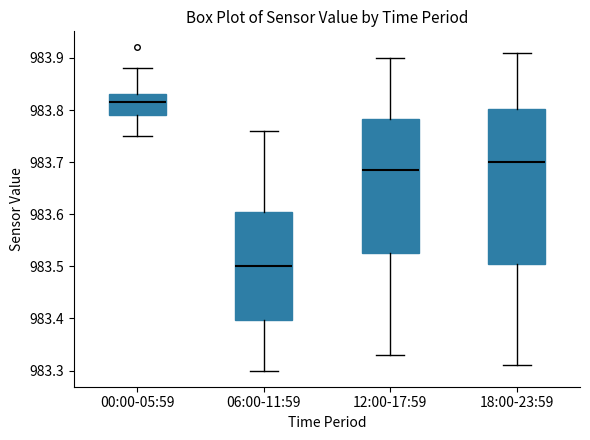

Reading left to right, transcribe this box plot: for each box, give where its median line is, the range the box spans, and where its two whiskers end, as read against the y-axis. The values are not printed on the chart, so give them approximately, as read against the axis.

00:00-05:59: median 983.82, box 983.79 to 983.83, whiskers 983.75 to 983.88
06:00-11:59: median 983.50, box 983.40 to 983.61, whiskers 983.30 to 983.76
12:00-17:59: median 983.69, box 983.53 to 983.78, whiskers 983.33 to 983.90
18:00-23:59: median 983.70, box 983.51 to 983.80, whiskers 983.31 to 983.91